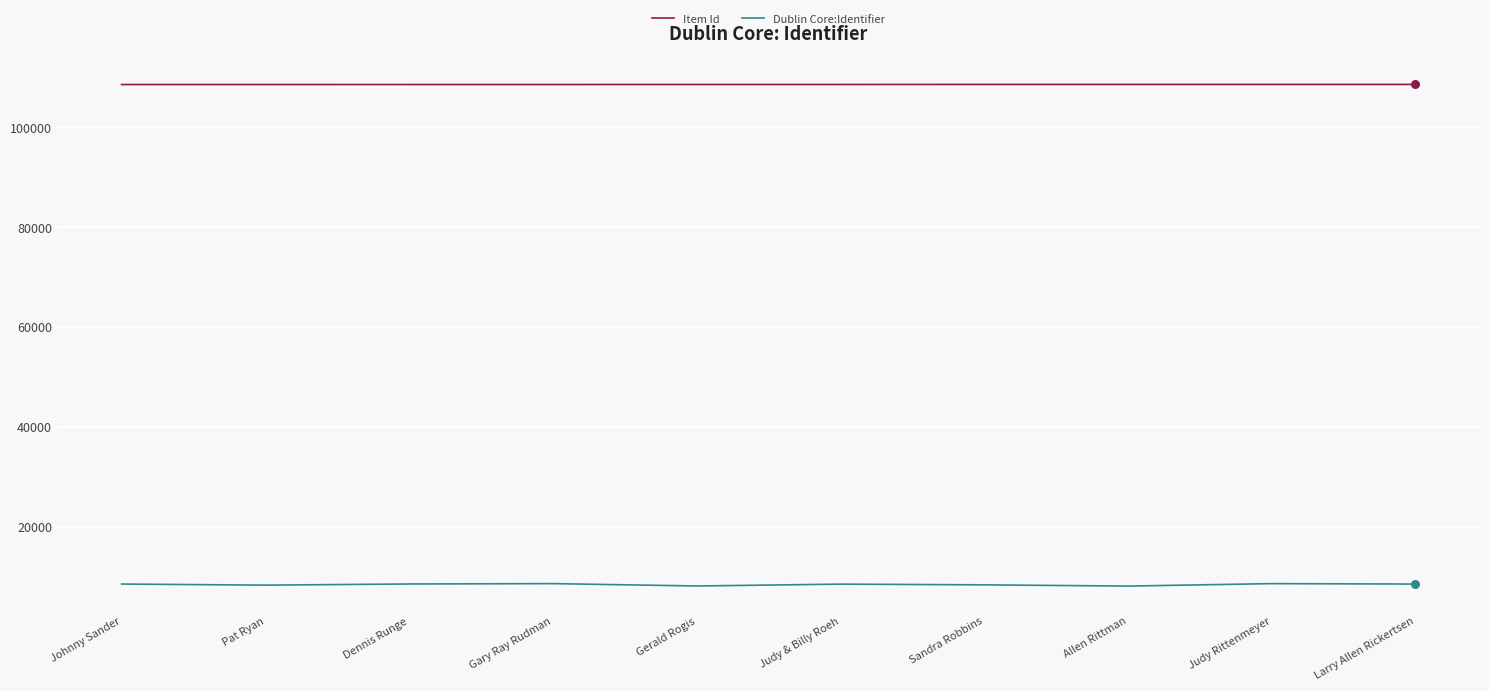

What is the total value across all series at Judy & Billy Roeh?

117156